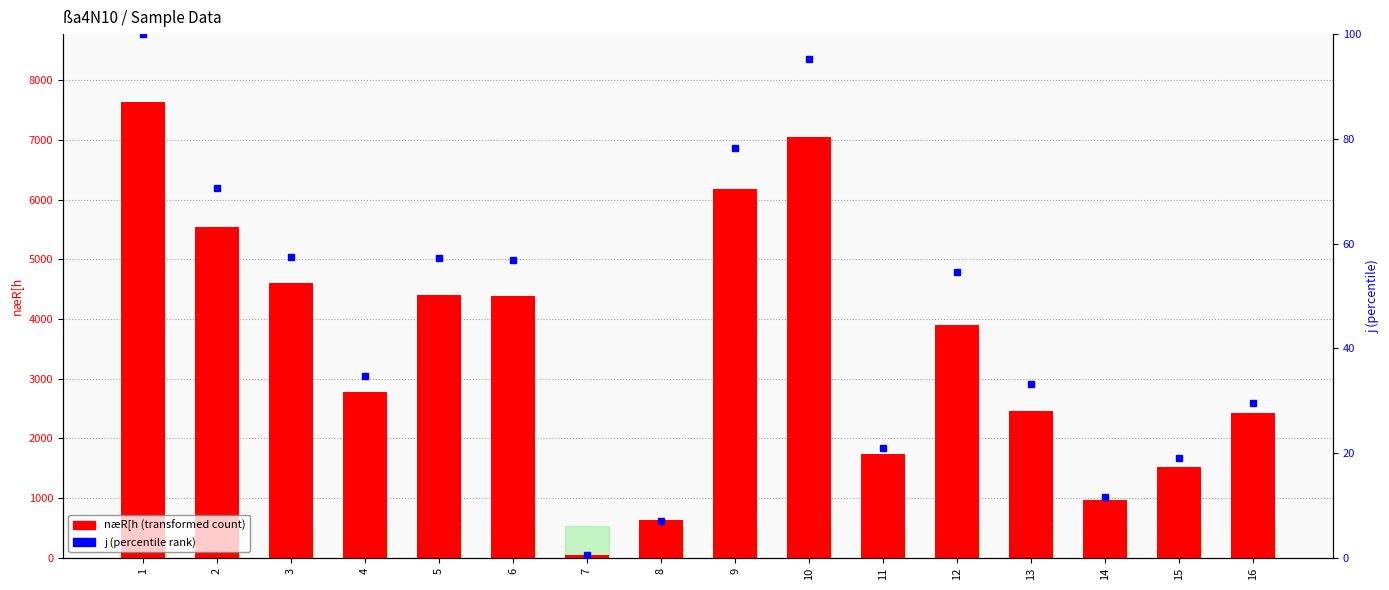

True or false: næR[h has a value of 21.4 at 7.

False